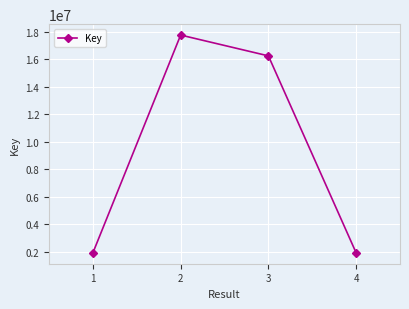

Where does the data first go above 16262412?

2